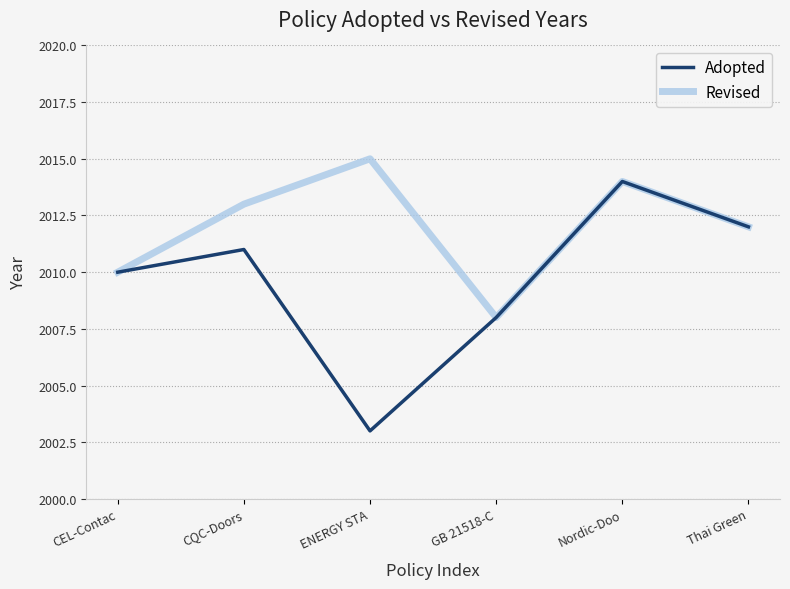

Between CQC-Doors and GB 21518-C, which series saw the biggest shift?

Revised